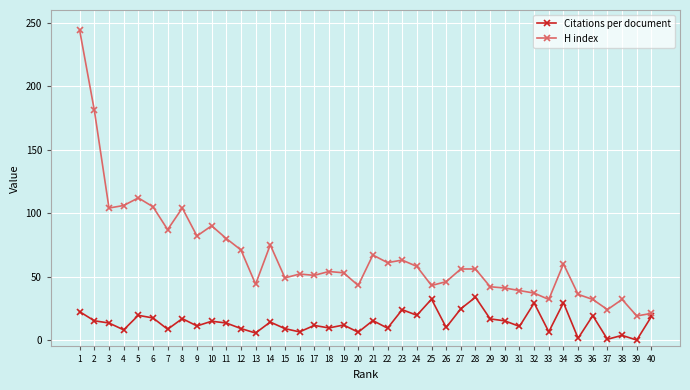

What are all the series names shown in the legend?

Citations per document, H index